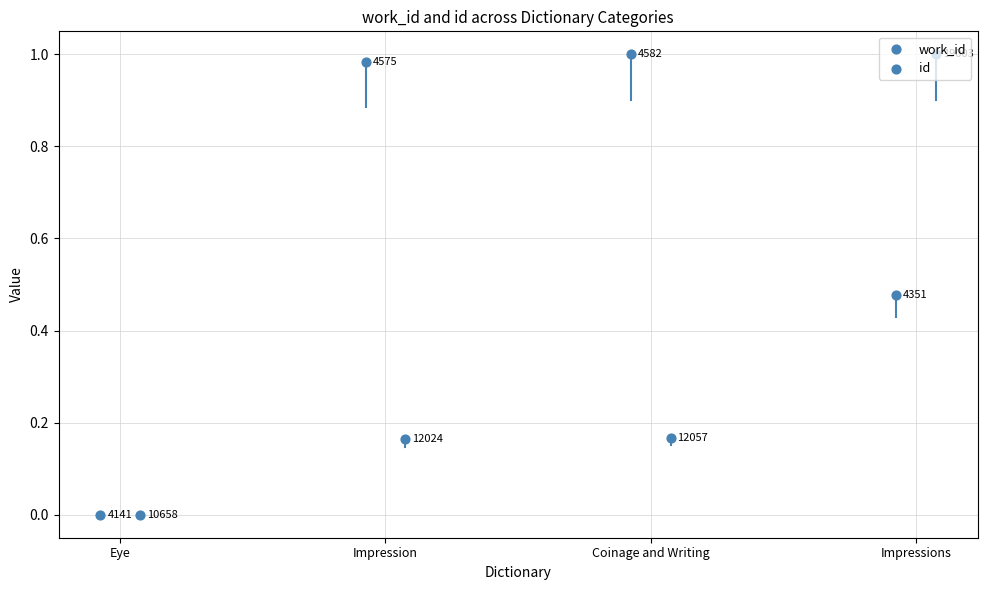

Which series has the largest total across all categories?

work_id